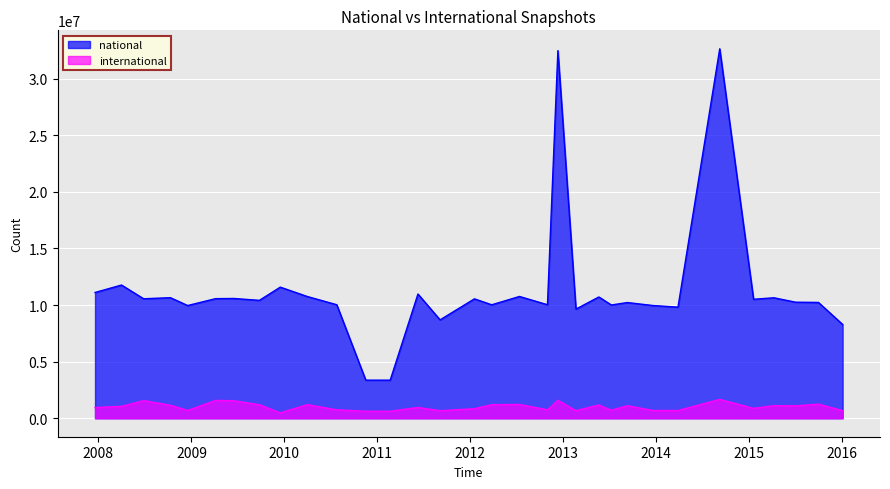

True or false: national has a value of 10550703 at 2012-01-18.

True